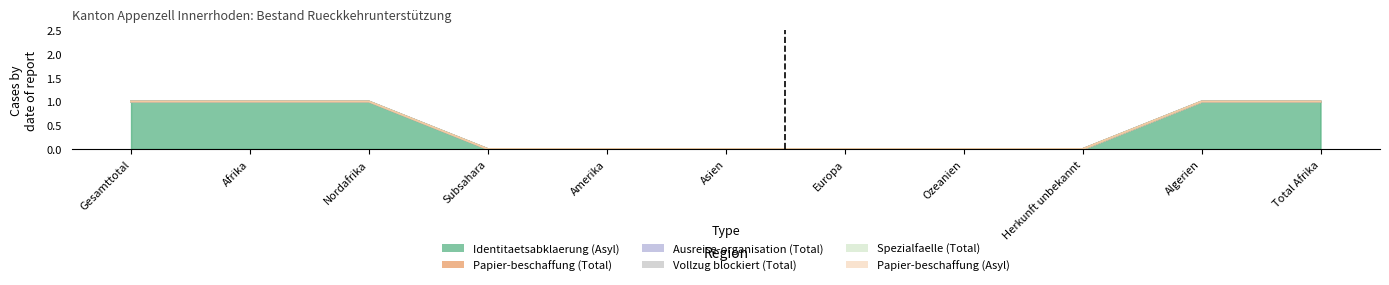

Which series has the largest range (max minus min)?

Identitaetsabklaerung (Asyl)